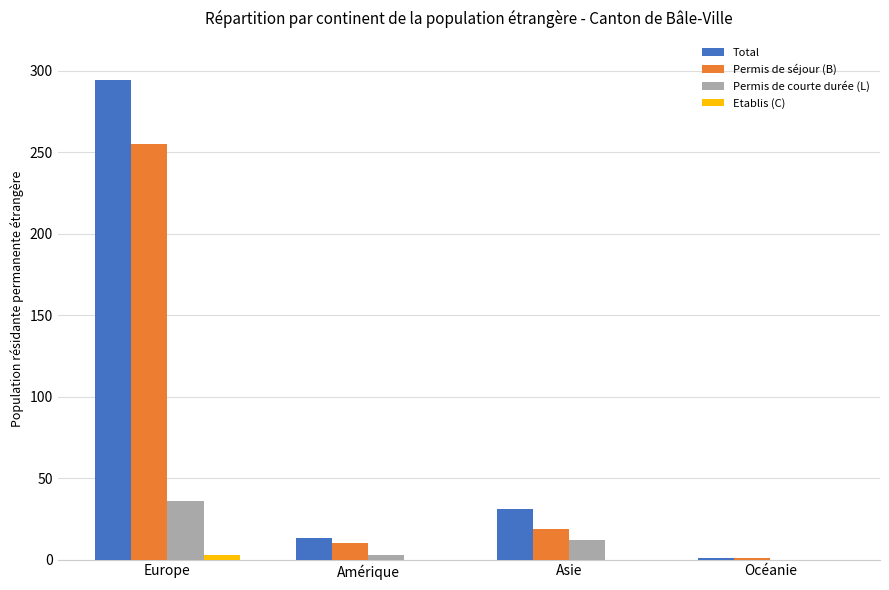

How many groups of bars are there?

4